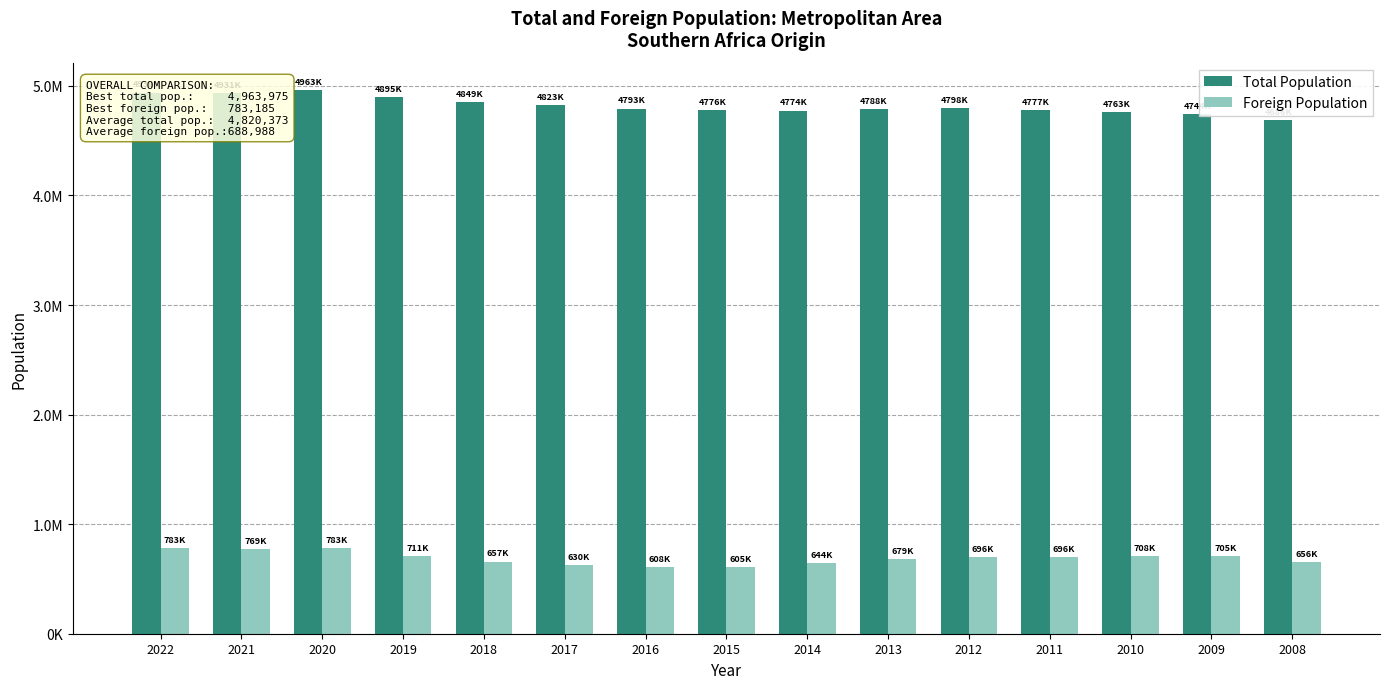

At 2009, list the series in order from largest to smallest.

Total Population, Foreign Population